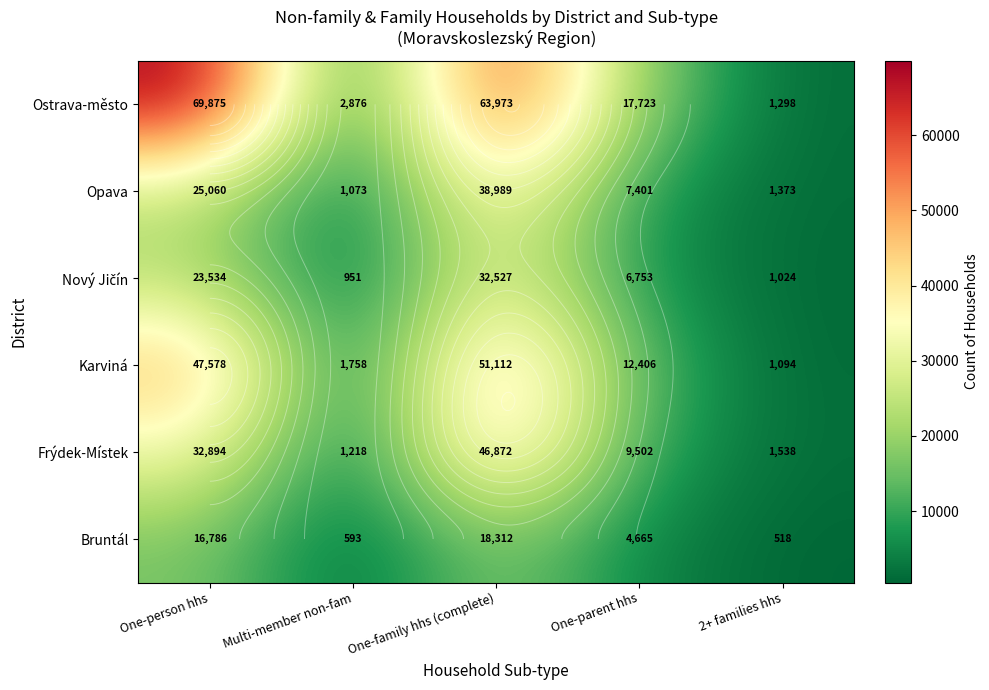

The Karviná series shows 1826 at 2+ families hhs. True or false?

False